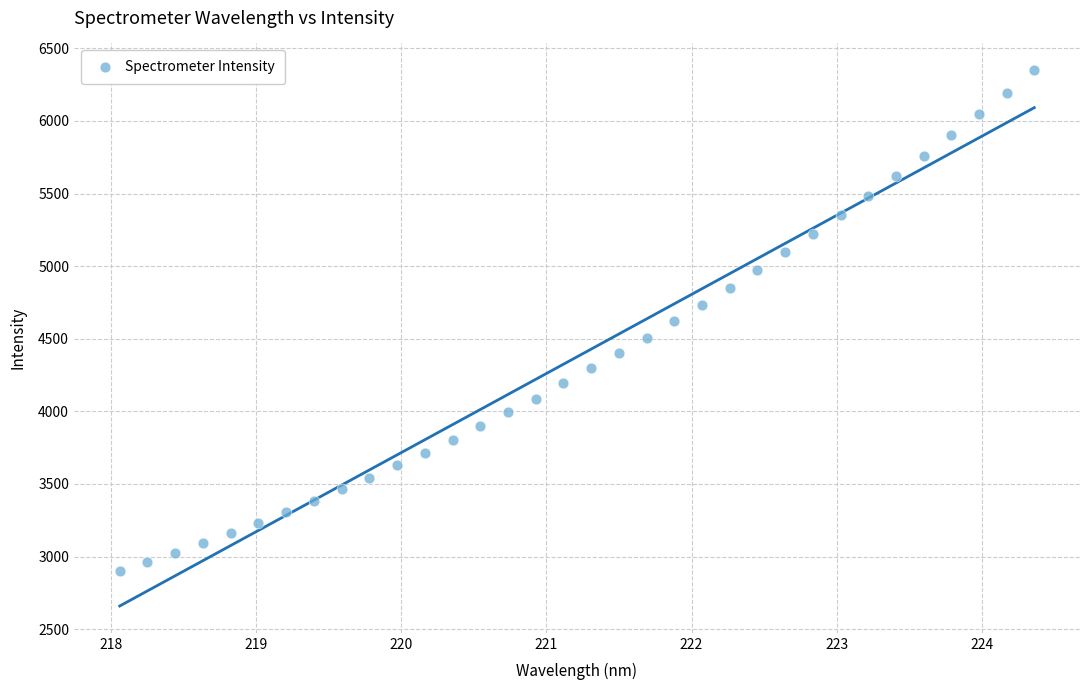

What is the range of Y values (max minus min)?

3451.1